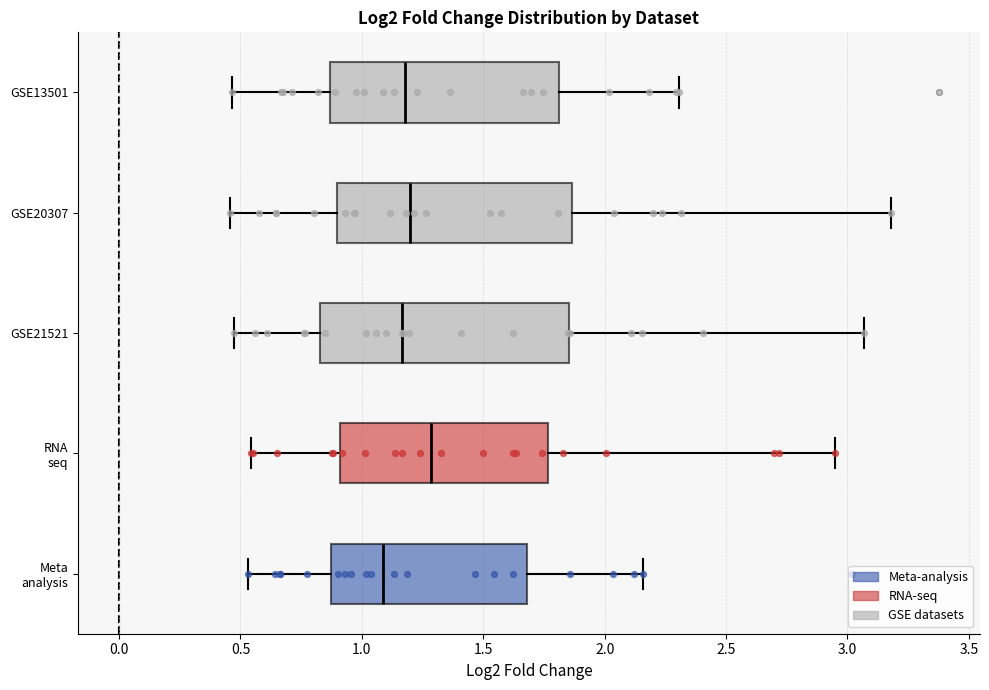

Where is the left edge of the box for Meta analysis on the x-axis? The values are not printed on the chart, so give them approximately, as read against the axis.

0.85